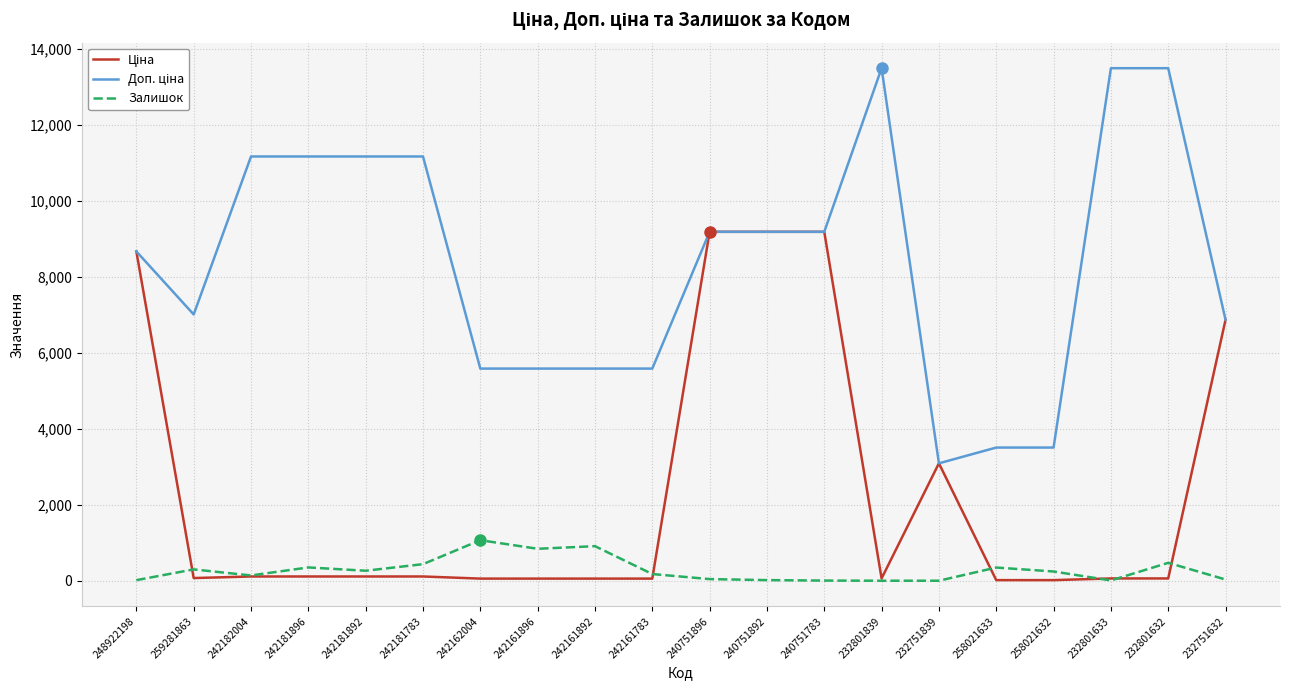

What is the total value across all series at 232751839?

6182.2